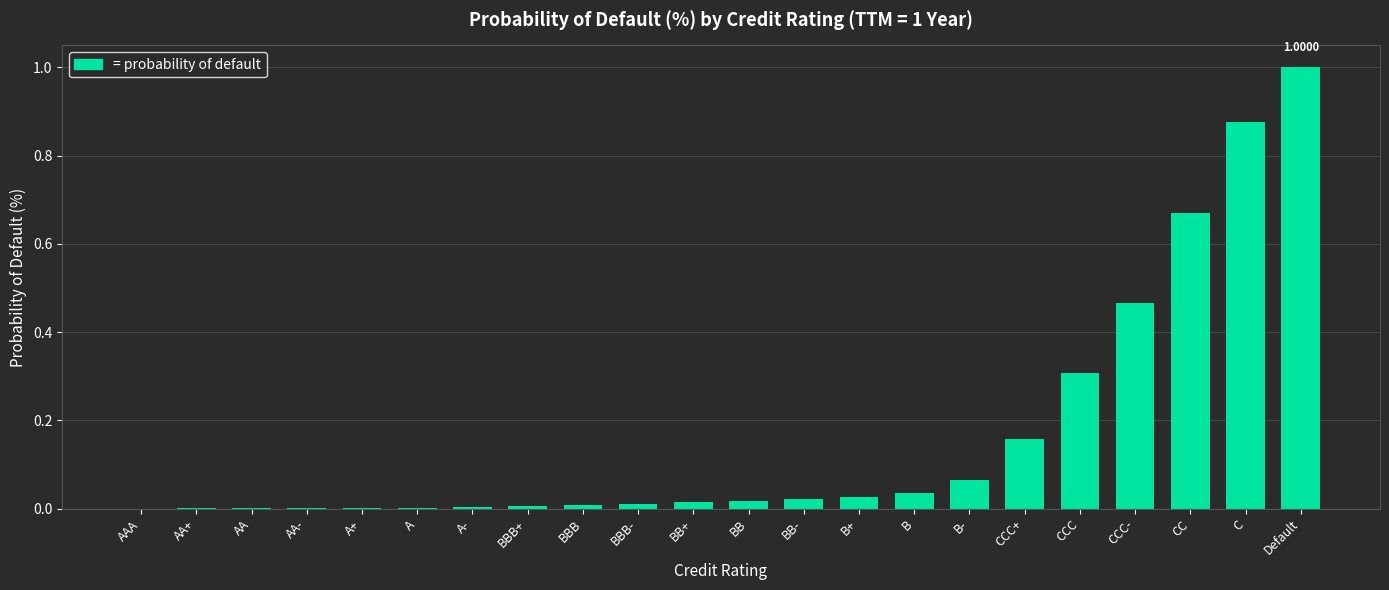

What is the sum of all values?

3.7